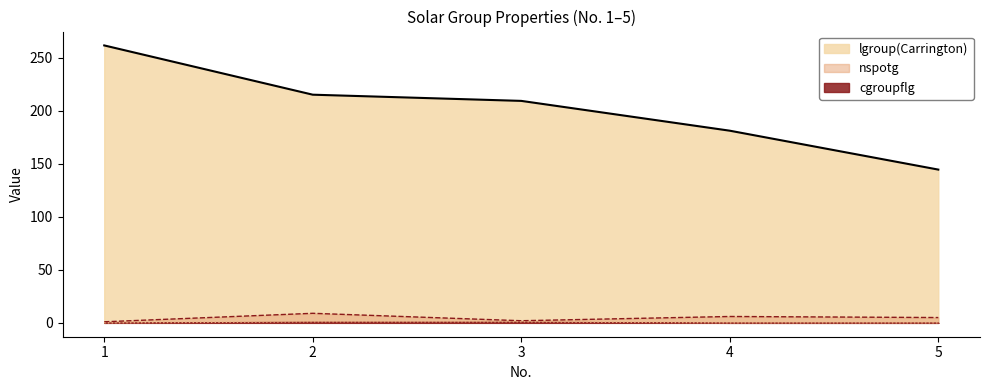

List the series in order of their peak value, highest first.

lgroup(Carrington), nspotg, cgroupflg